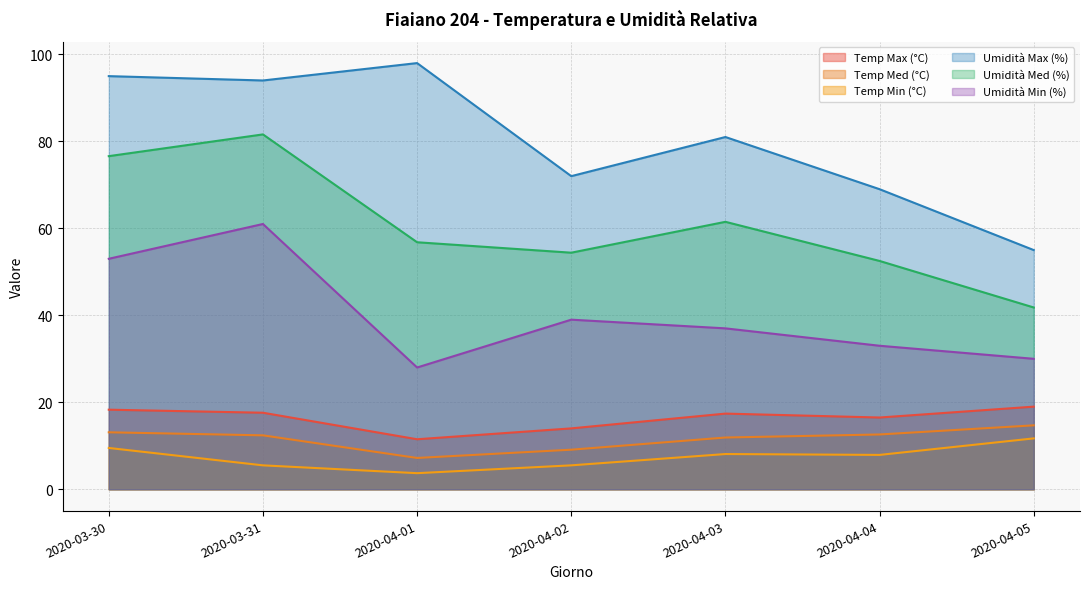

At which category does Umidità Med (%) reach its first local valley?

2020-04-02